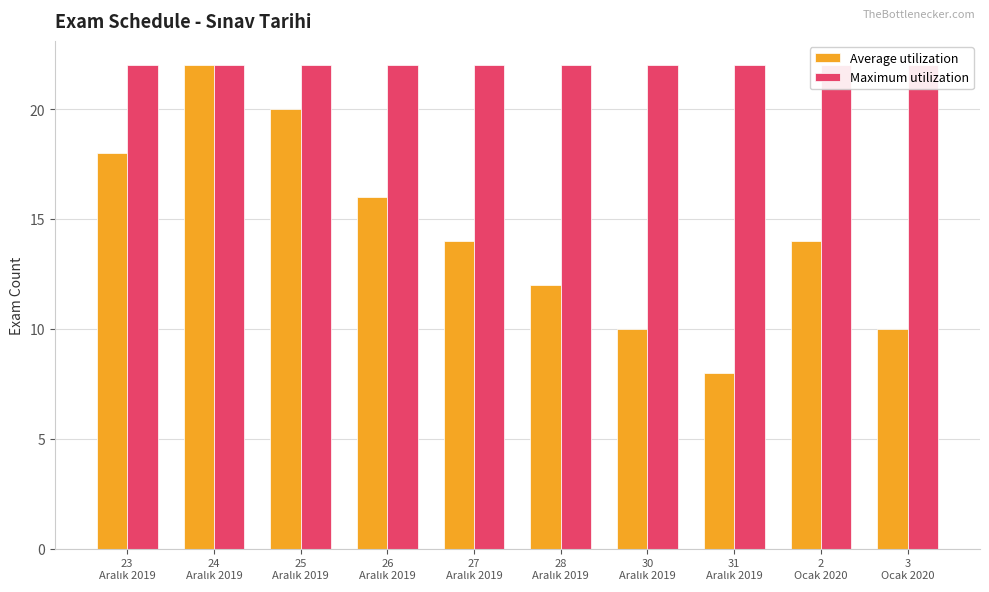

Reading left to right, extract all data points from this chart.

Average utilization: 23
Aralık 2019=18	24
Aralık 2019=22	25
Aralık 2019=20	26
Aralık 2019=16	27
Aralık 2019=14	28
Aralık 2019=12	30
Aralık 2019=10	31
Aralık 2019=8	2
Ocak 2020=14	3
Ocak 2020=10
Maximum utilization: 23
Aralık 2019=22	24
Aralık 2019=22	25
Aralık 2019=22	26
Aralık 2019=22	27
Aralık 2019=22	28
Aralık 2019=22	30
Aralık 2019=22	31
Aralık 2019=22	2
Ocak 2020=22	3
Ocak 2020=22